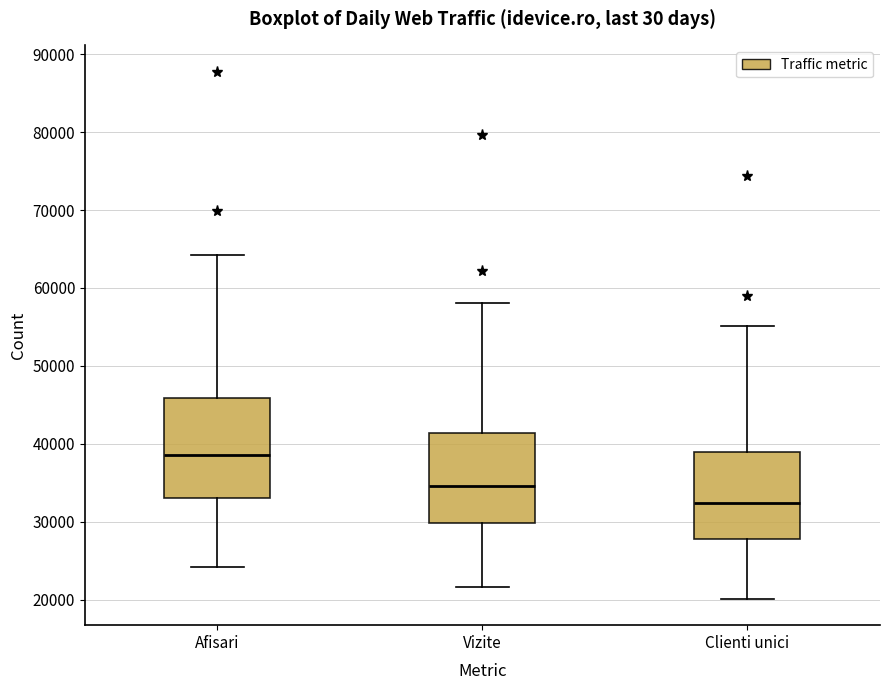

Where does the median line of the box for Vizite sit on the y-axis? The values are not printed on the chart, so give them approximately, as read against the axis.

35000